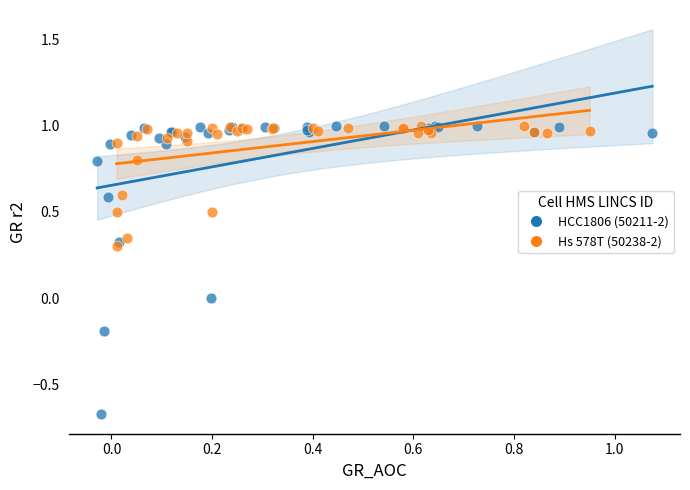

Which series contains the lowest Y value?

HCC1806 (50211-2)